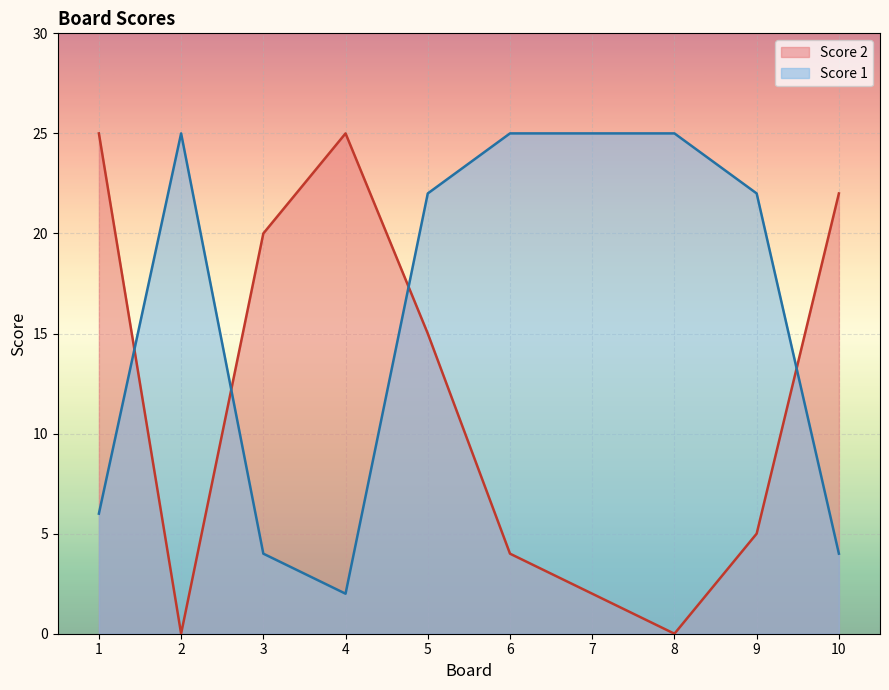

How many values in the Score 2 series are below 15?

5